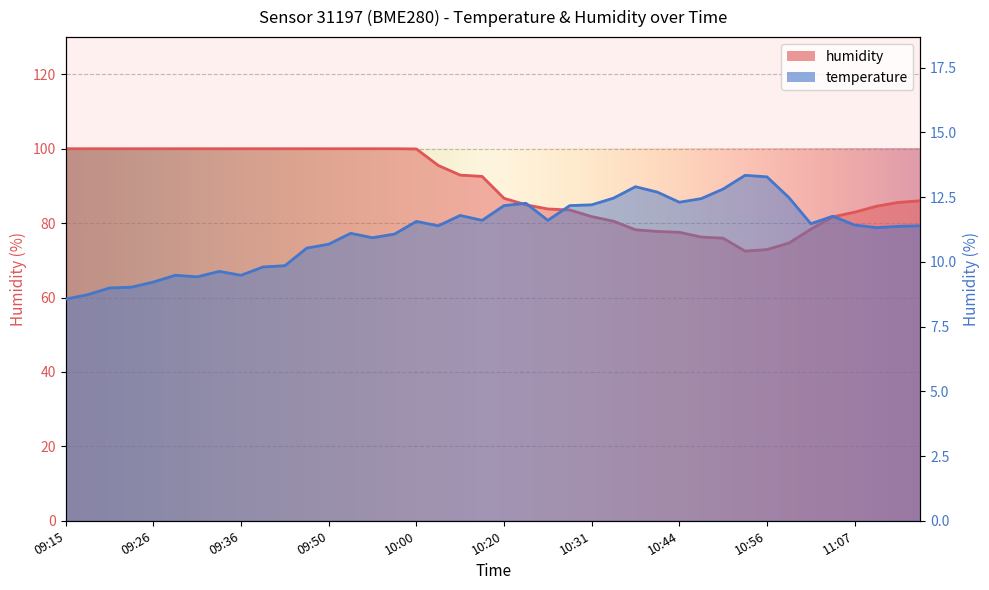

In temperature, how many points are lower than both neighbors (excluding endpoints)?

9